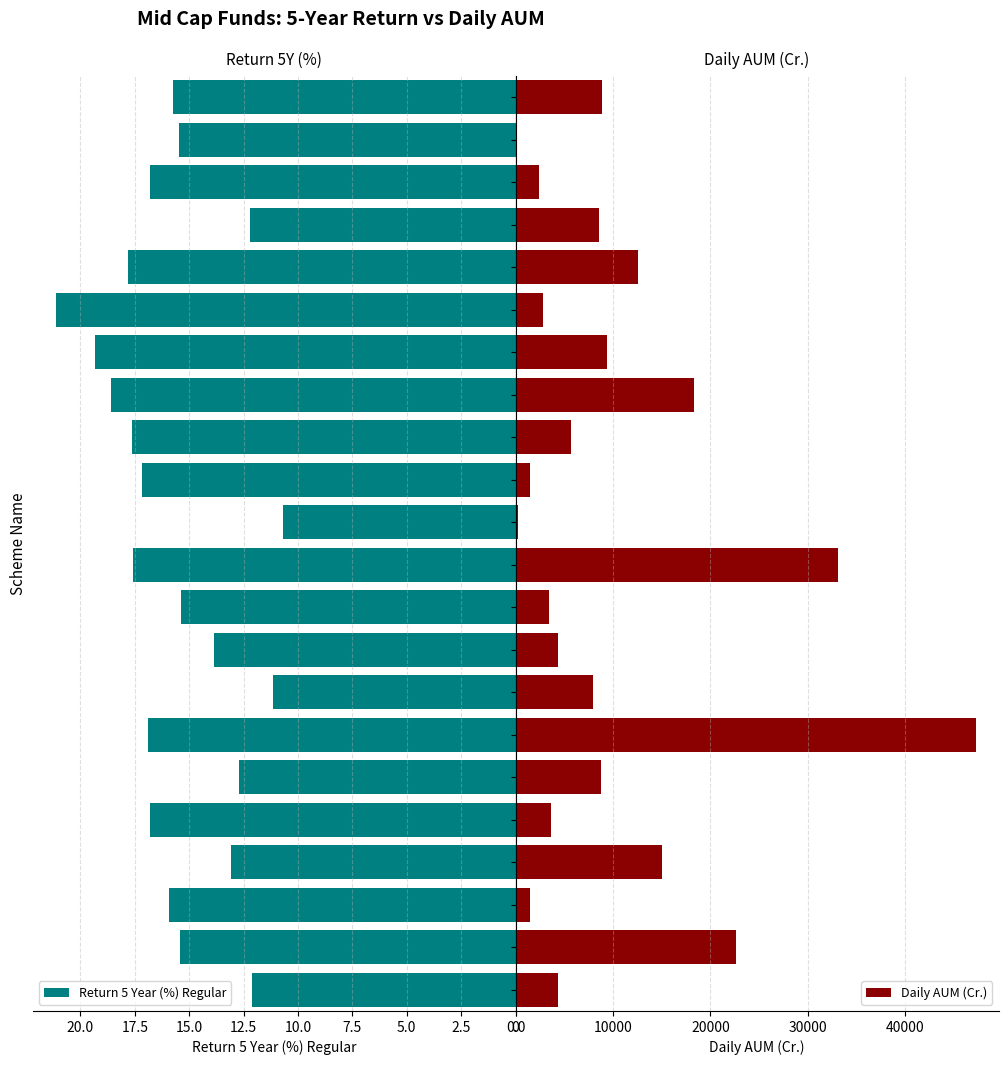

Rank the series by their maximum value, from lowest to highest.

Return 5 Year (%) Regular, Daily AUM (Cr.)